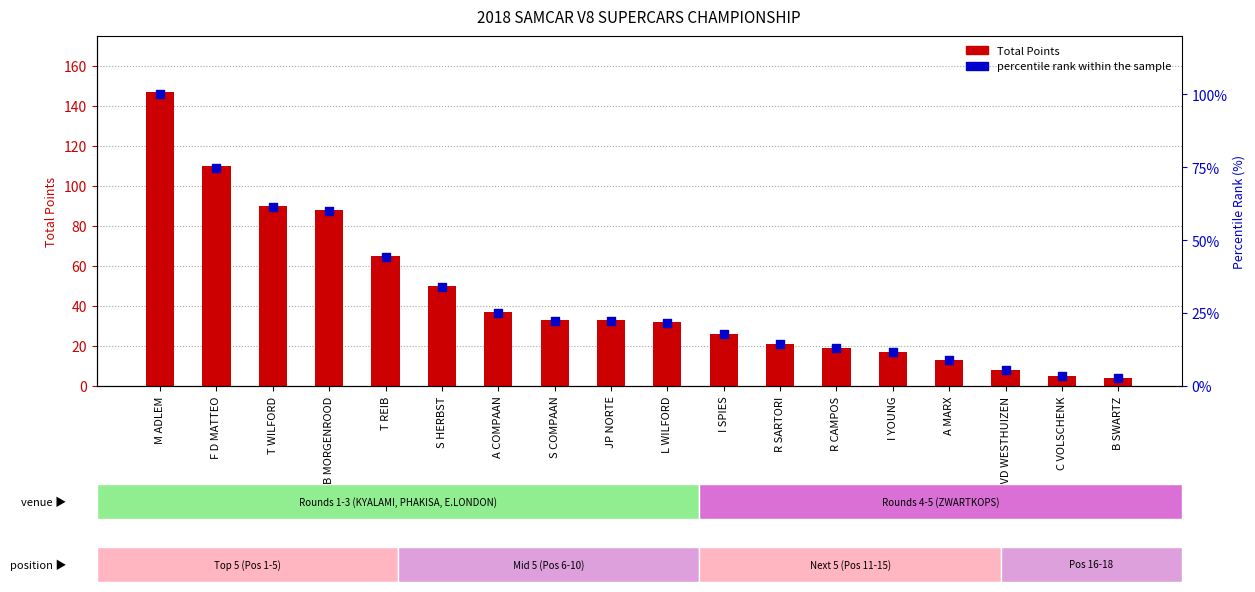

Which series contains the lowest Y value?

percentile rank within the sample